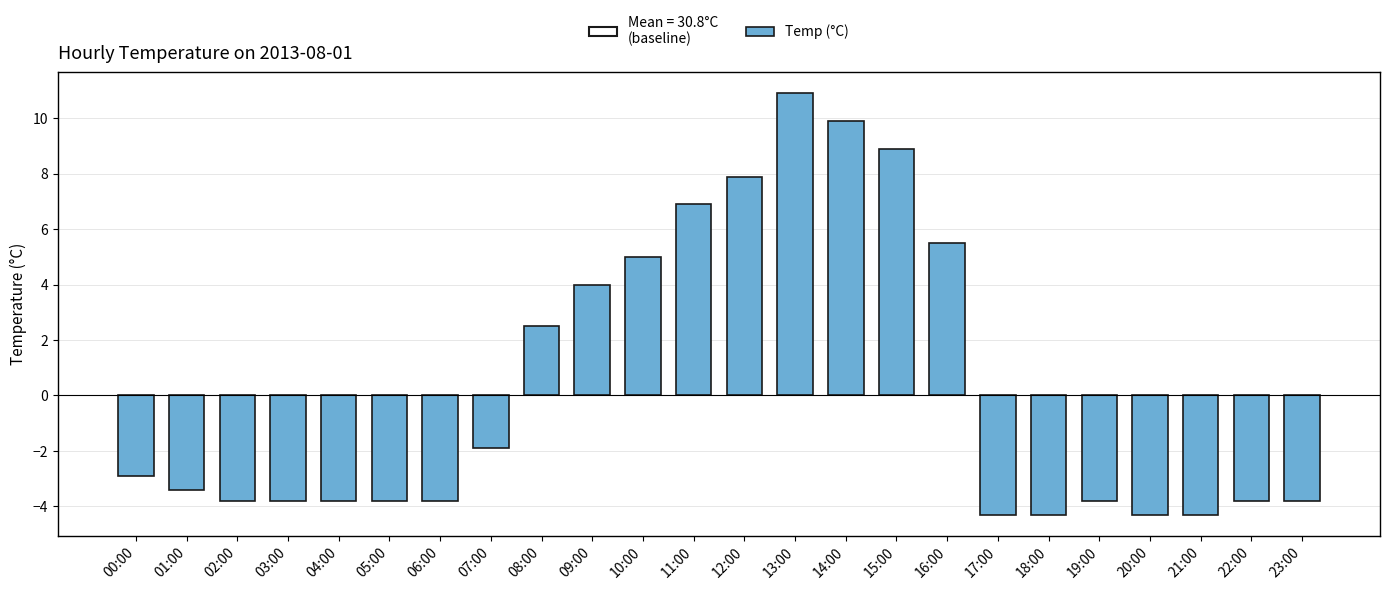

Where is the data nearest to the value 3?

08:00